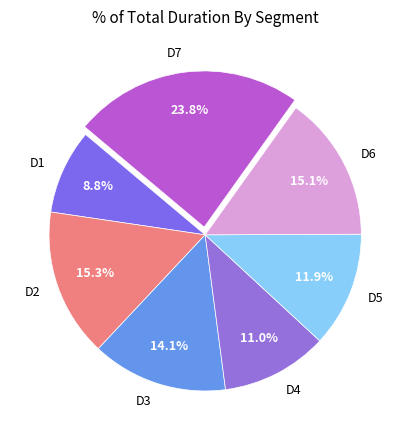

What is the smallest slice in the pie chart?

D1